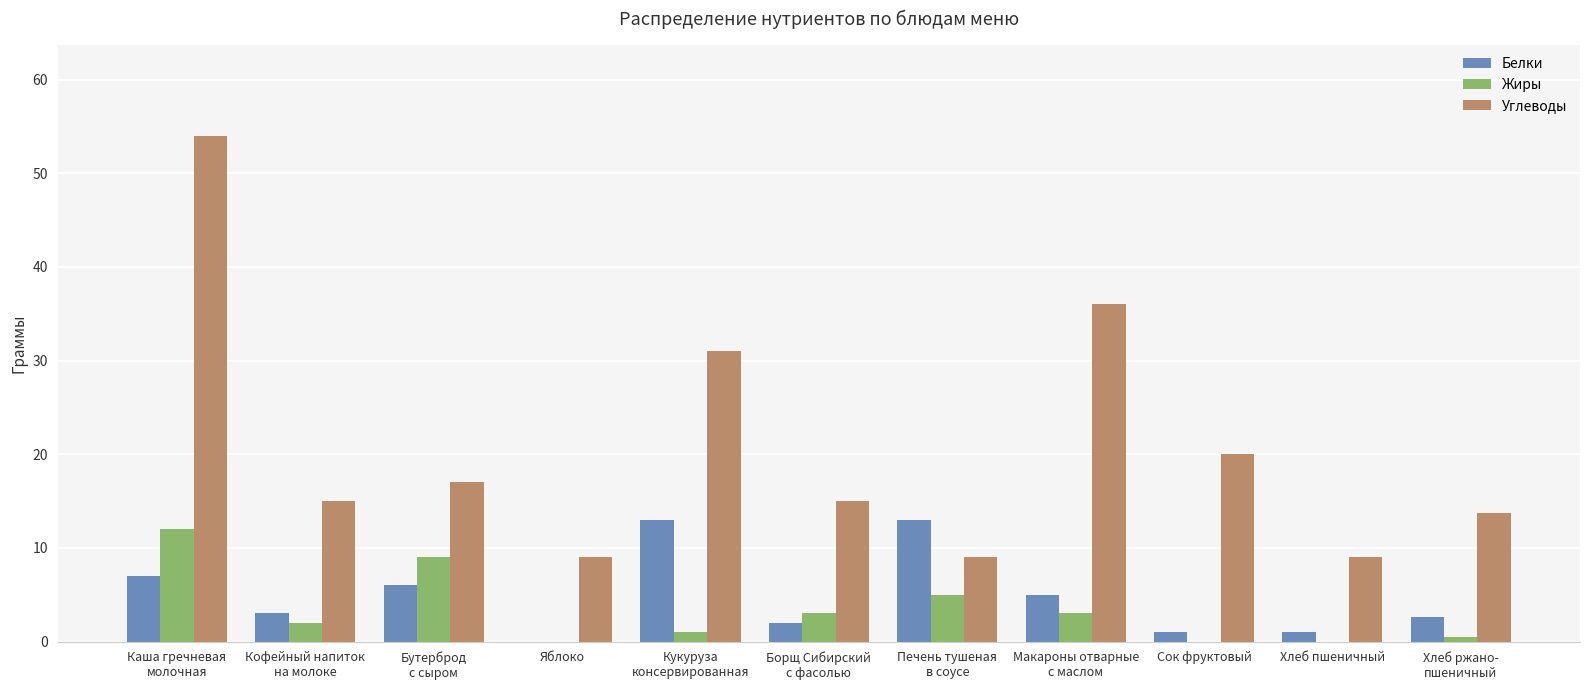

Between Яблоко and Сок фруктовый, which series saw the biggest shift?

Углеводы